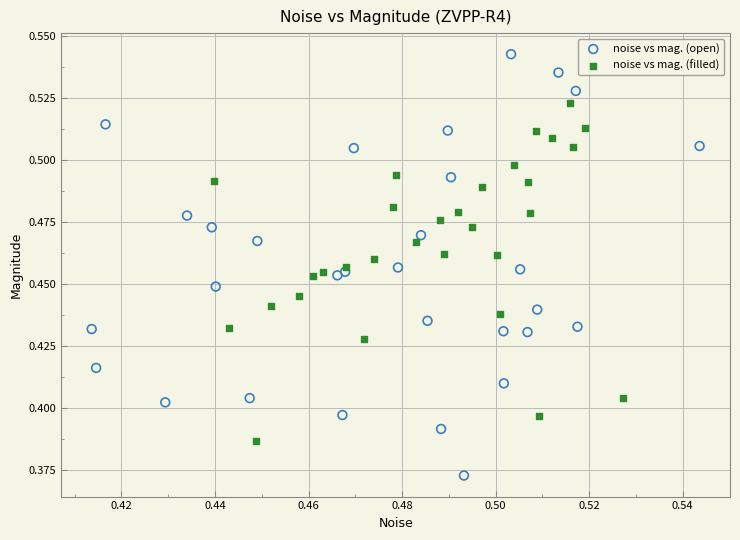

Which series contains the lowest Y value?

noise vs mag. (open)